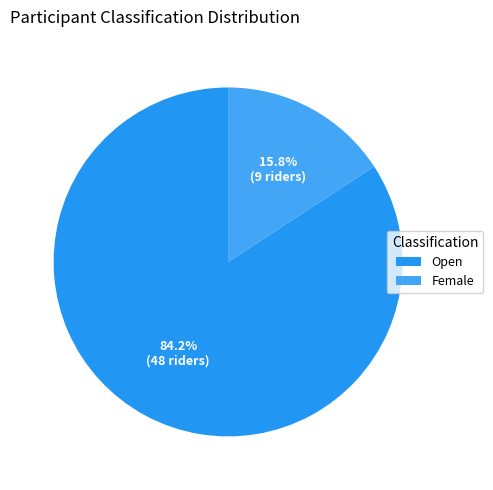

What is the total percentage of Female and Open?

100.0%